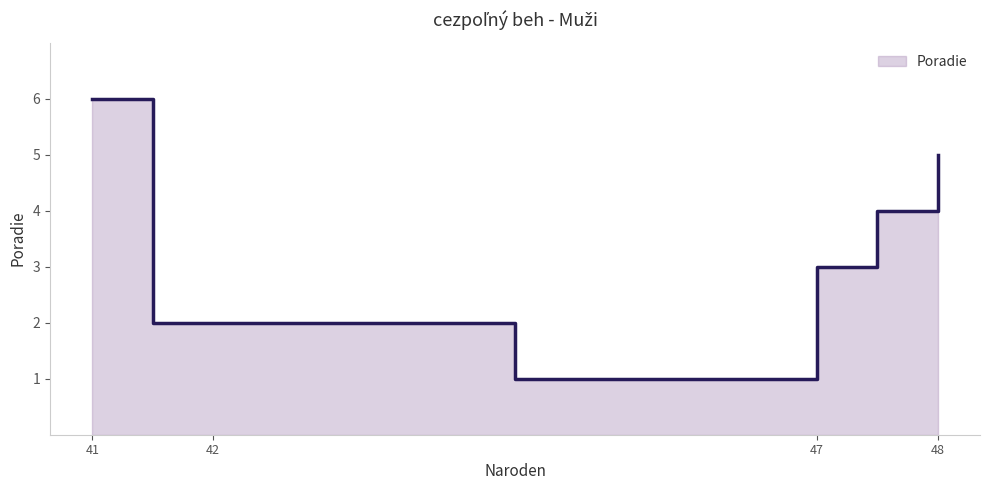

What is the difference between the maximum and minimum values?

5